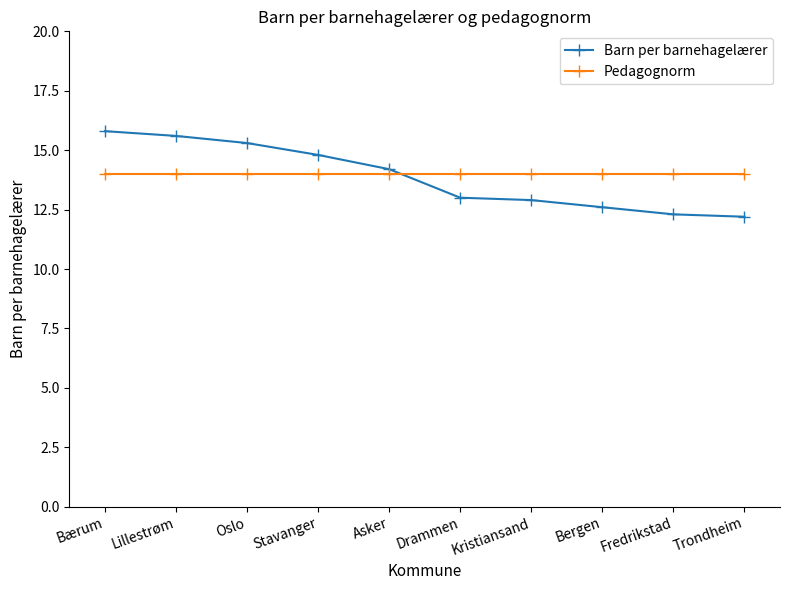

What value does the Pedagognorm series have at Trondheim?

14.0